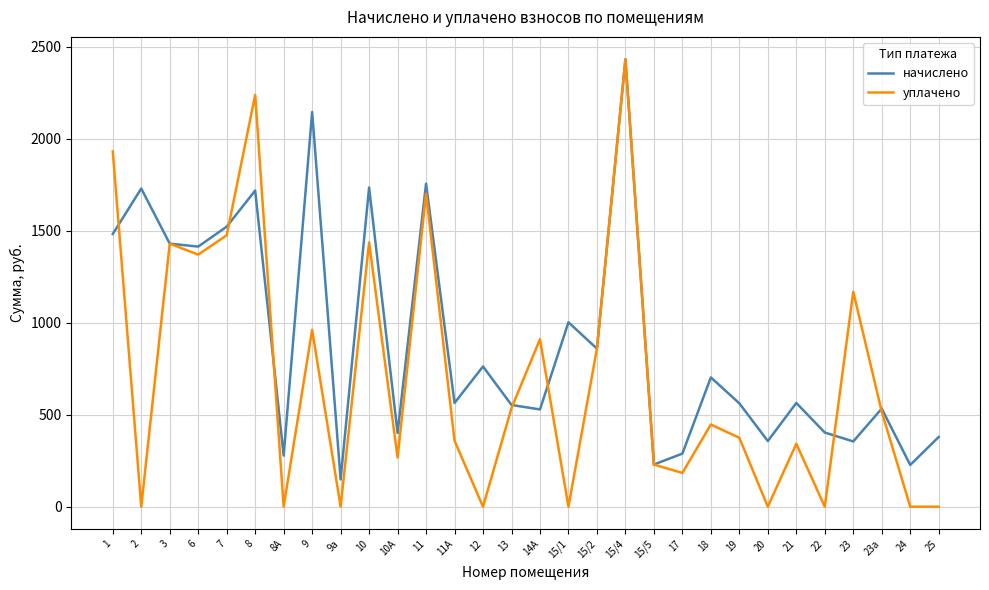

At how many categories does at least one series exceed 1037?

11